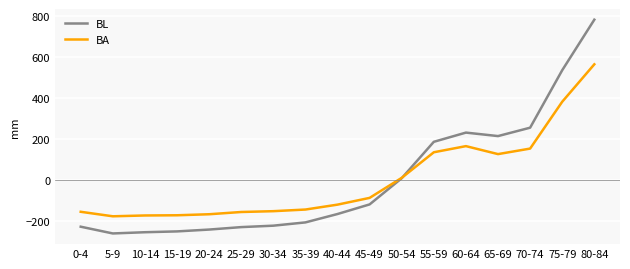

Is this an area chart (filled region under the line)?

No